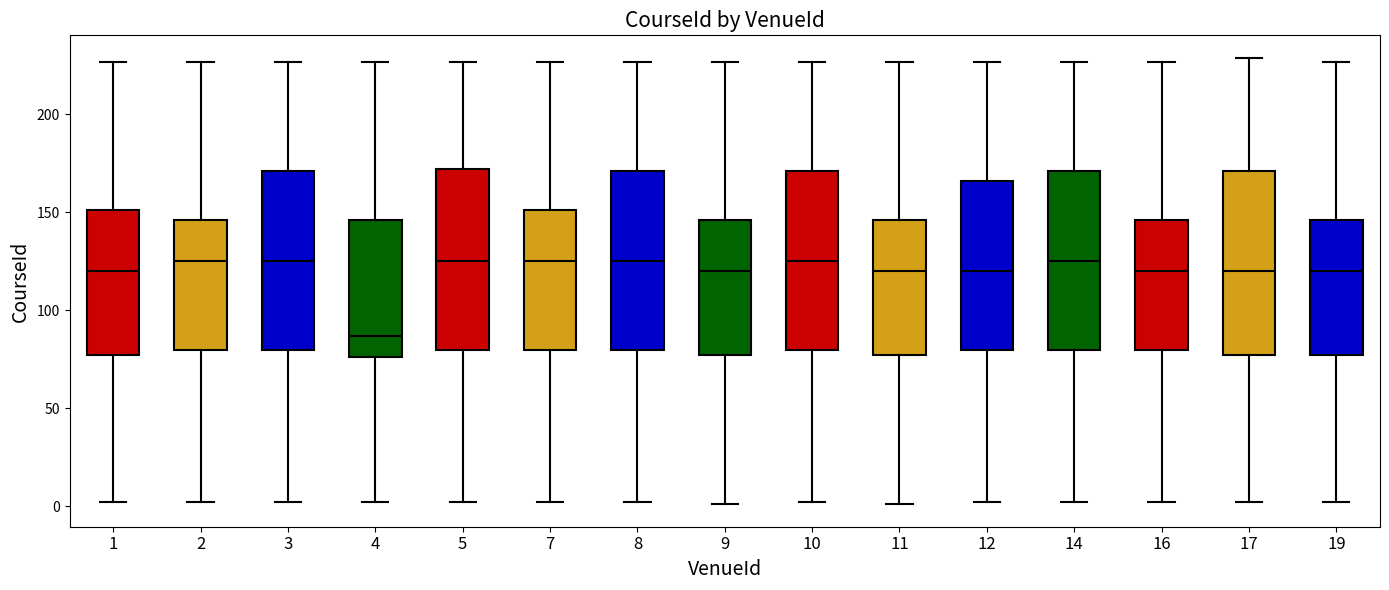

Where is the lower edge of the box at x = 16 on the y-axis? The values are not printed on the chart, so give them approximately, as read against the axis.

80